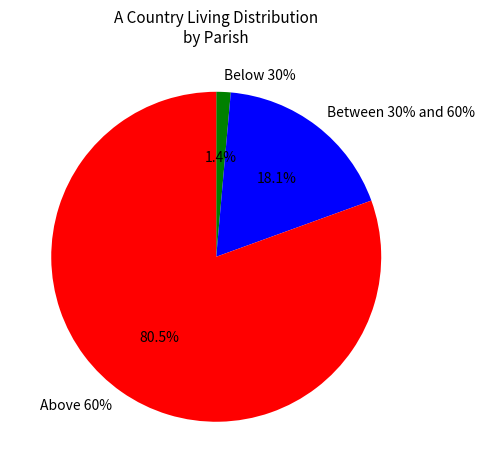

Does Colehill account for over 50% of the chart?

No